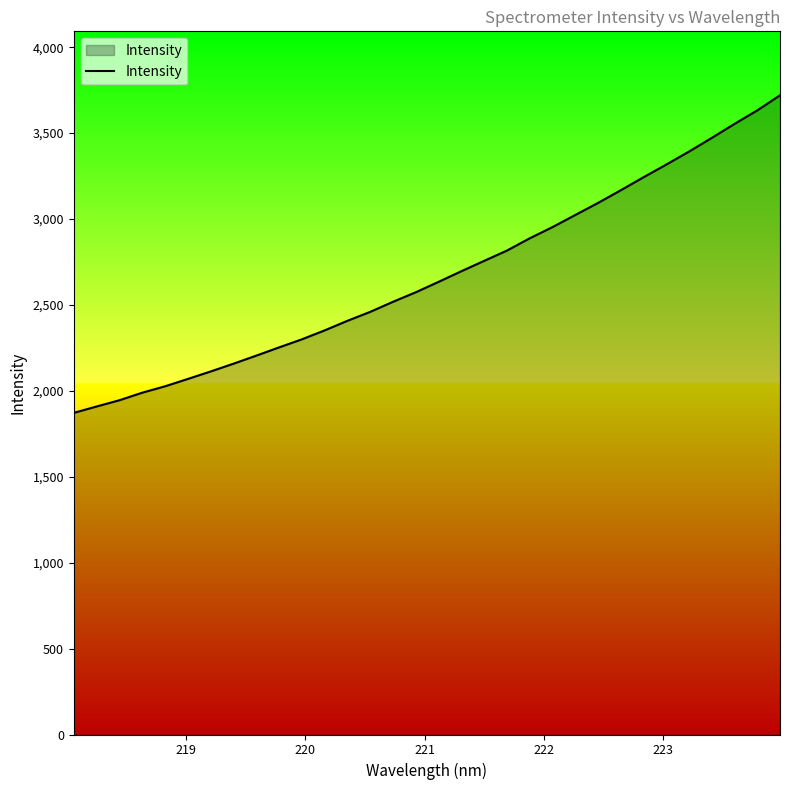

What is the minimum value shown in the chart?

1871.8